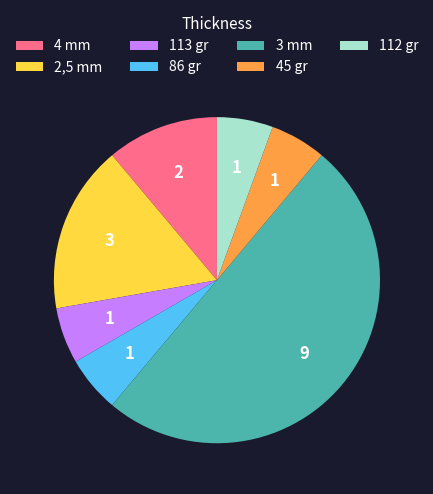

Which slice is the largest?

3 mm